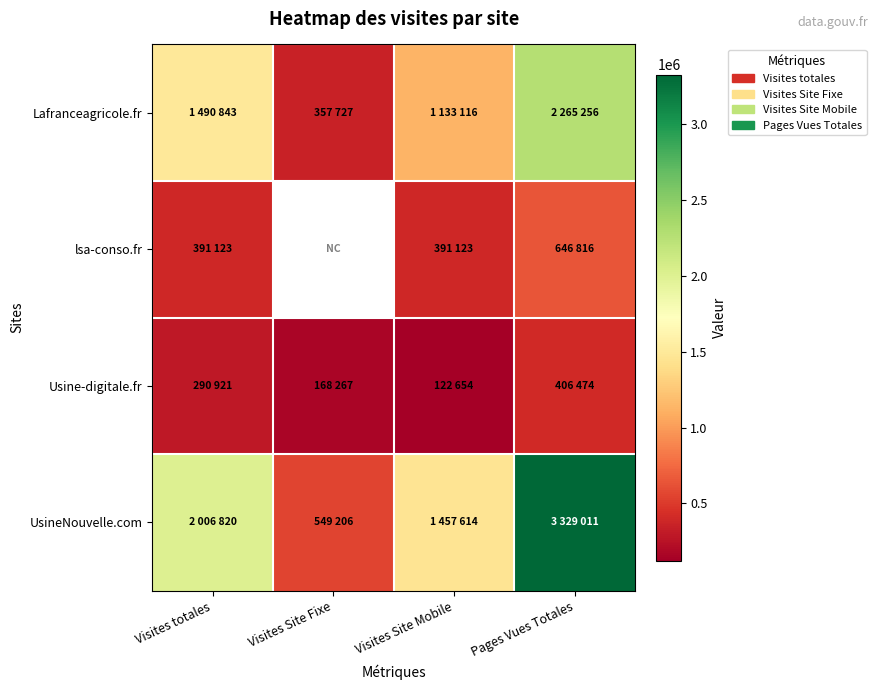

Which series has the widest spread of values?

UsineNouvelle.com